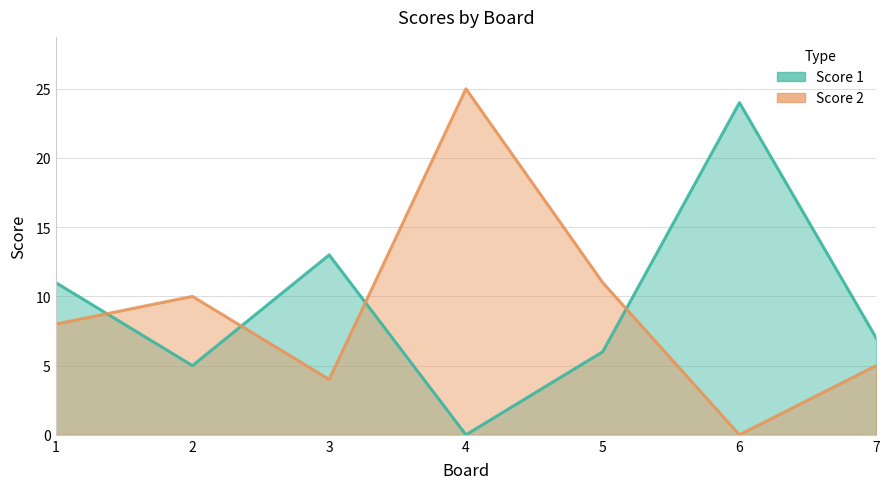

Reading left to right, list all the values displayed in this chart.

Score 1: 11	5	13	0	6	24	7
Score 2: 8	10	4	25	11	0	5